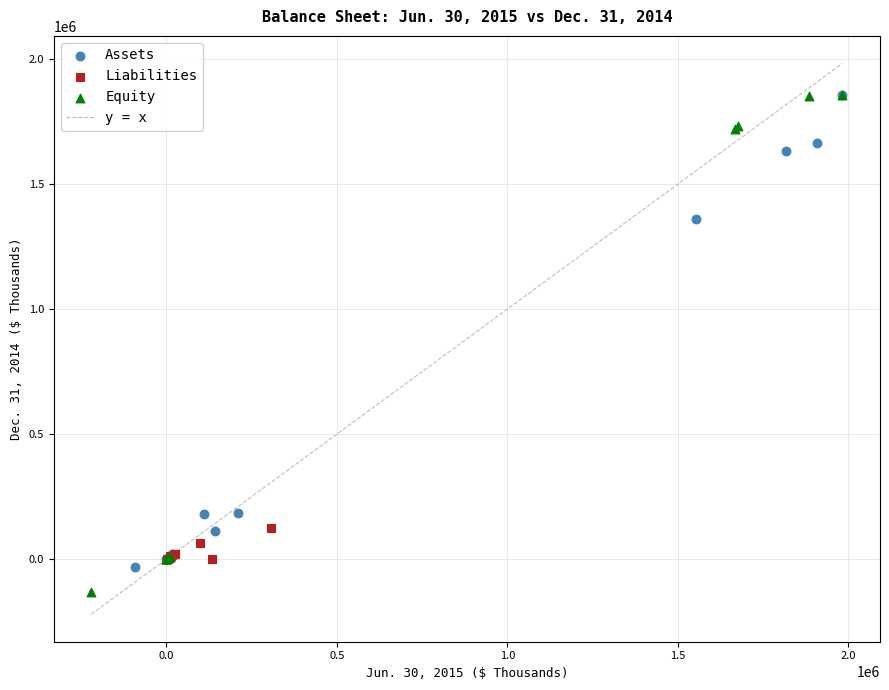

Which series reaches the minimum Y coordinate?

Equity